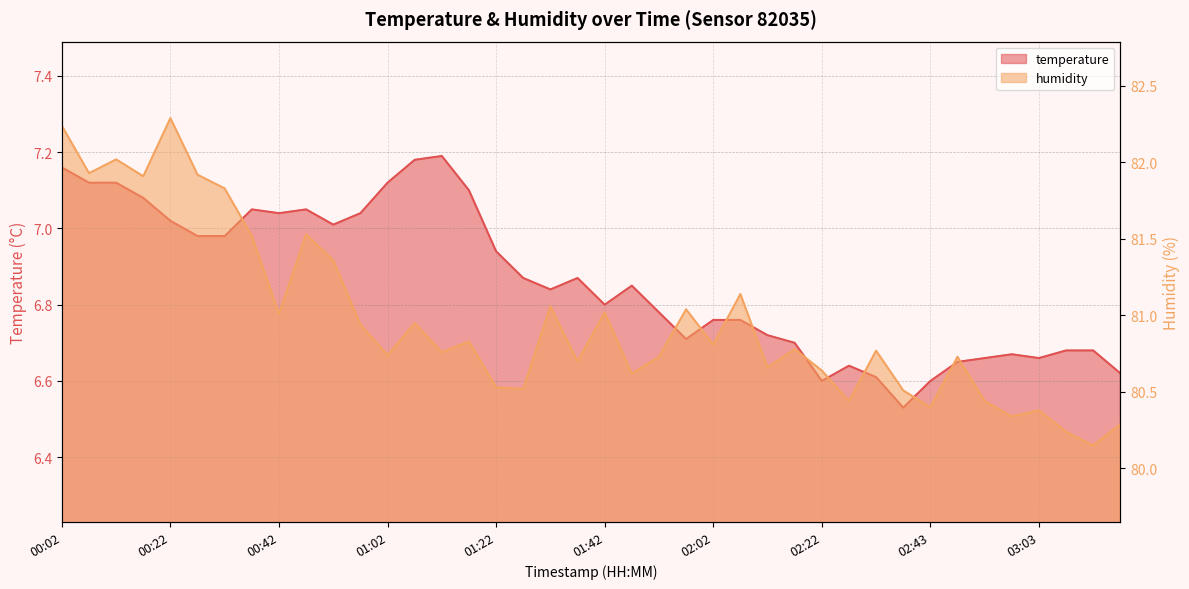

Which category has the highest value in the temperature series?

01:12